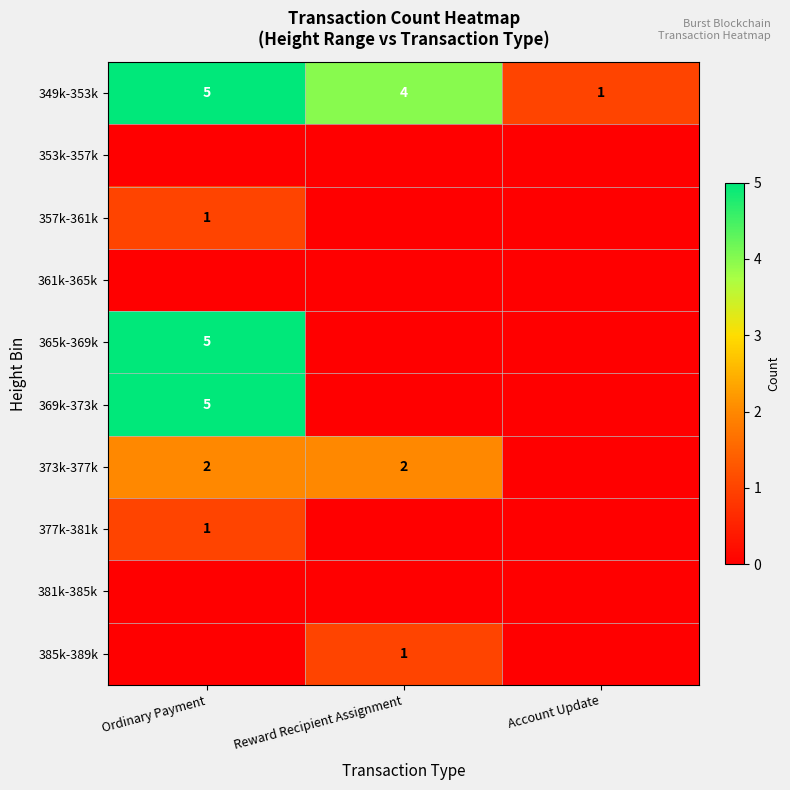

What is the sum of the 349k-353k values at Ordinary Payment and Account Update?

6